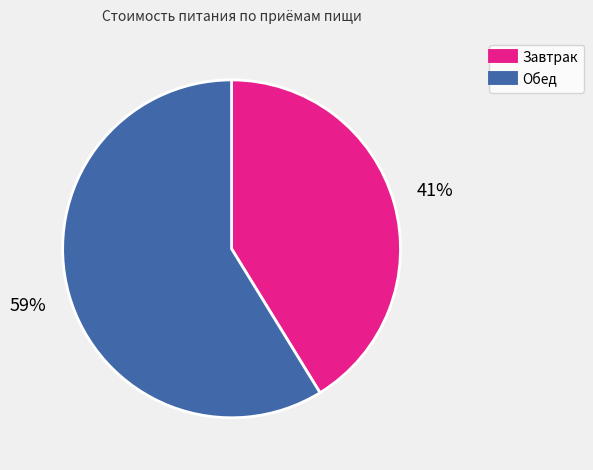

Count the number of slices in the pie.

2